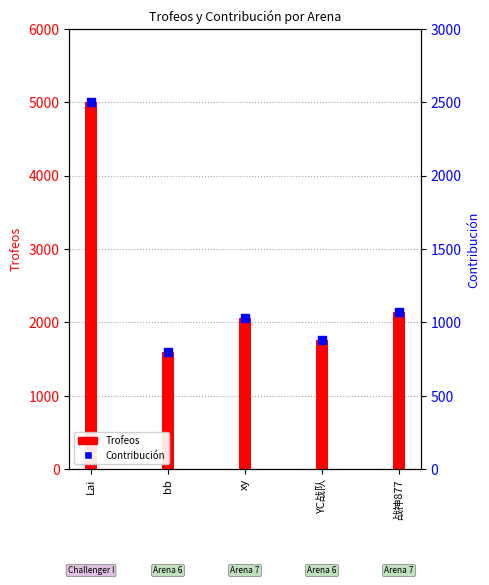

Which series has the widest spread of Y values?

Trofeos